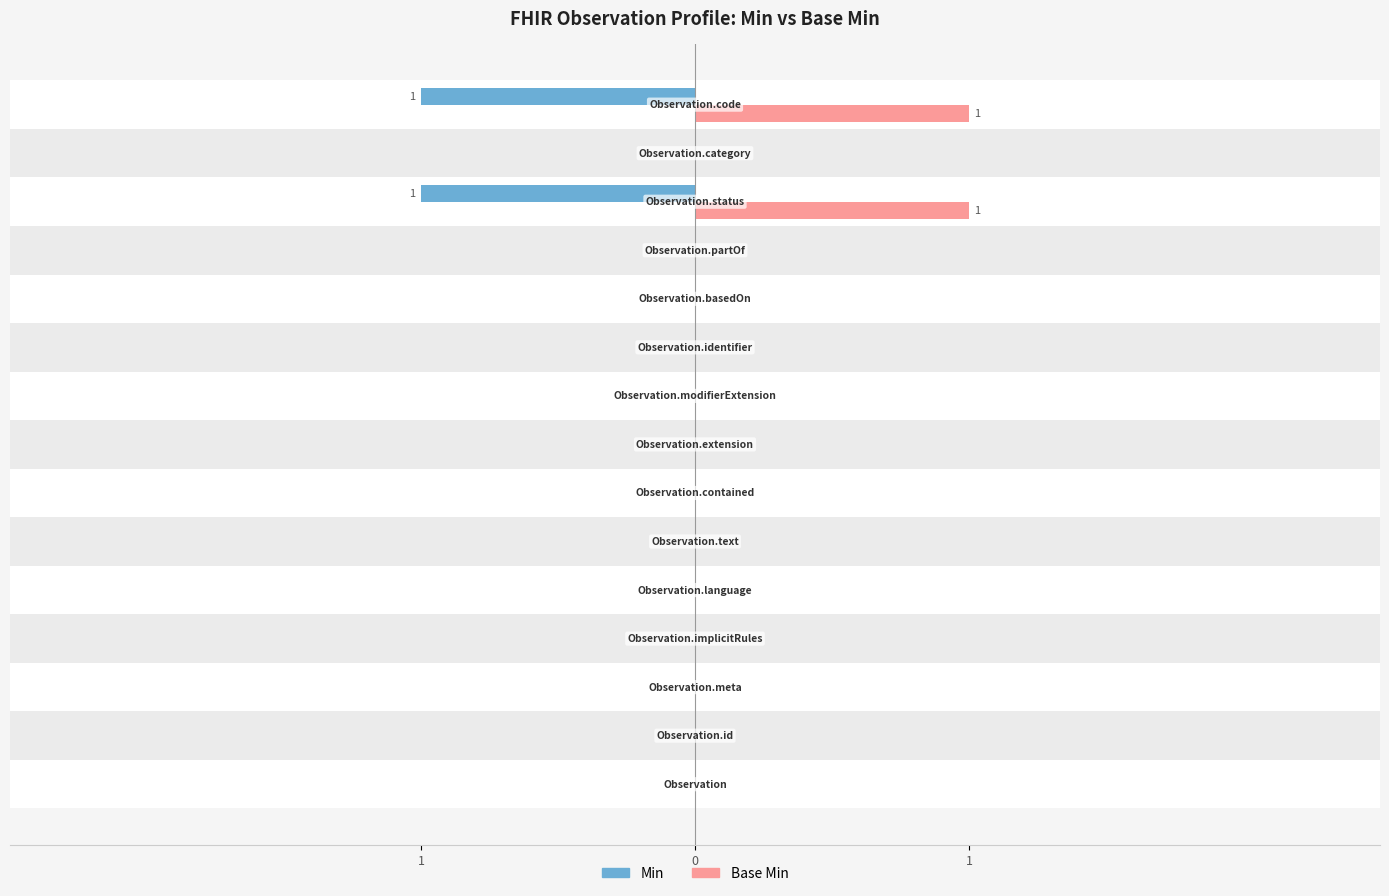

What are all the series names shown in the legend?

Min, Base Min